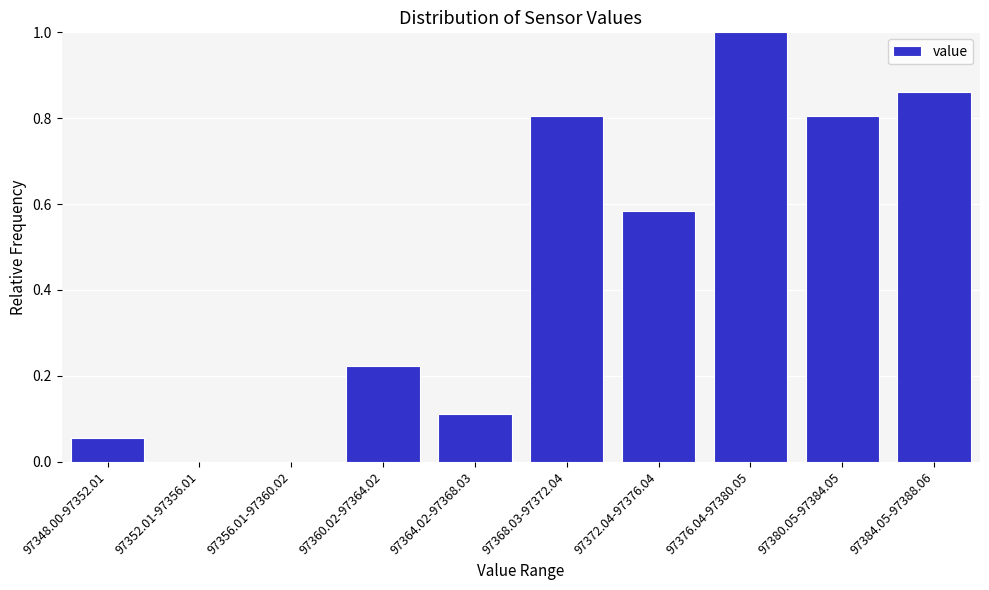

What is the sum of all values?

4.4